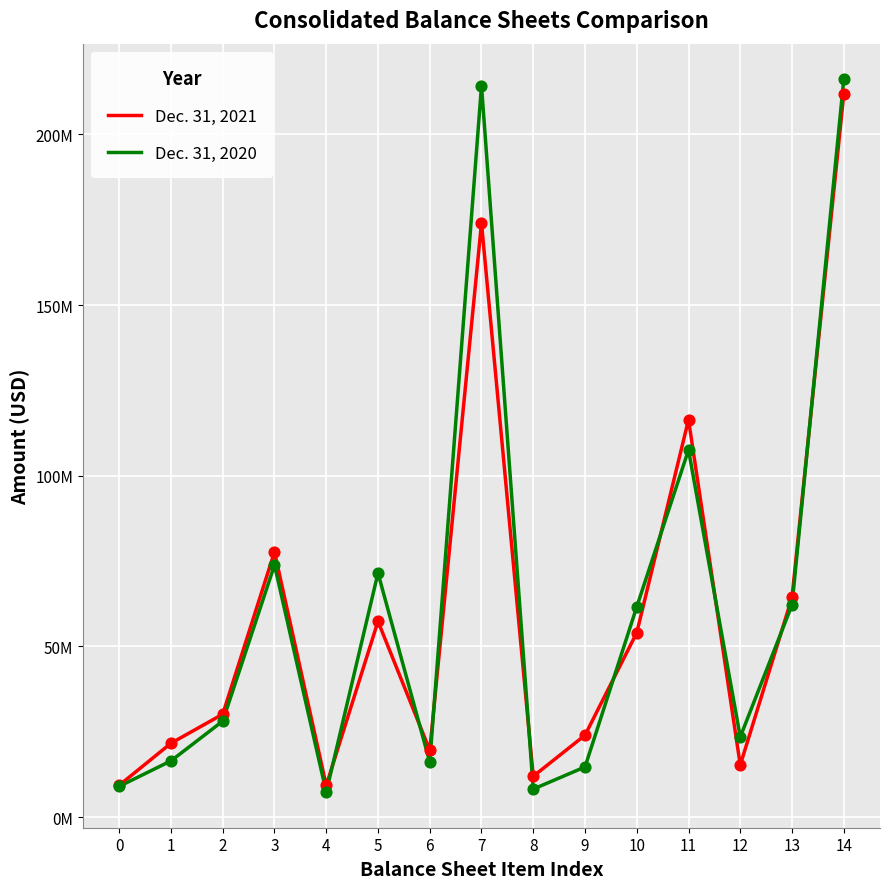

What is the total value across all series at 9?

38728762